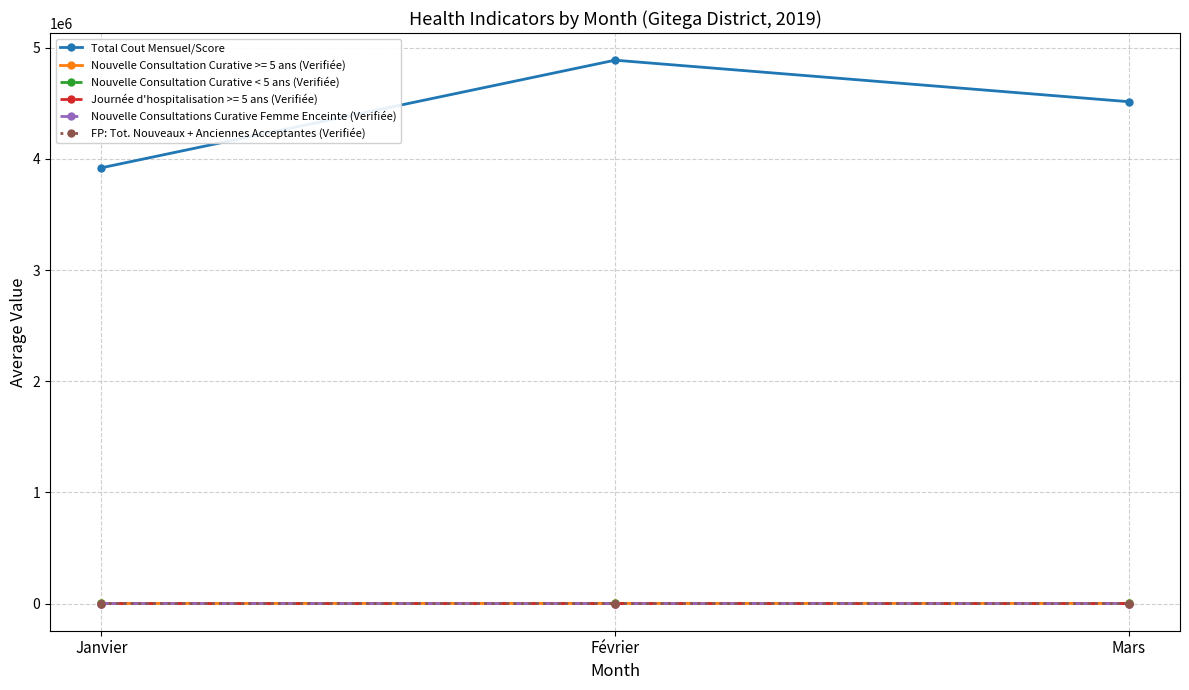

At how many categories does at least one series exceed 1066795?

3